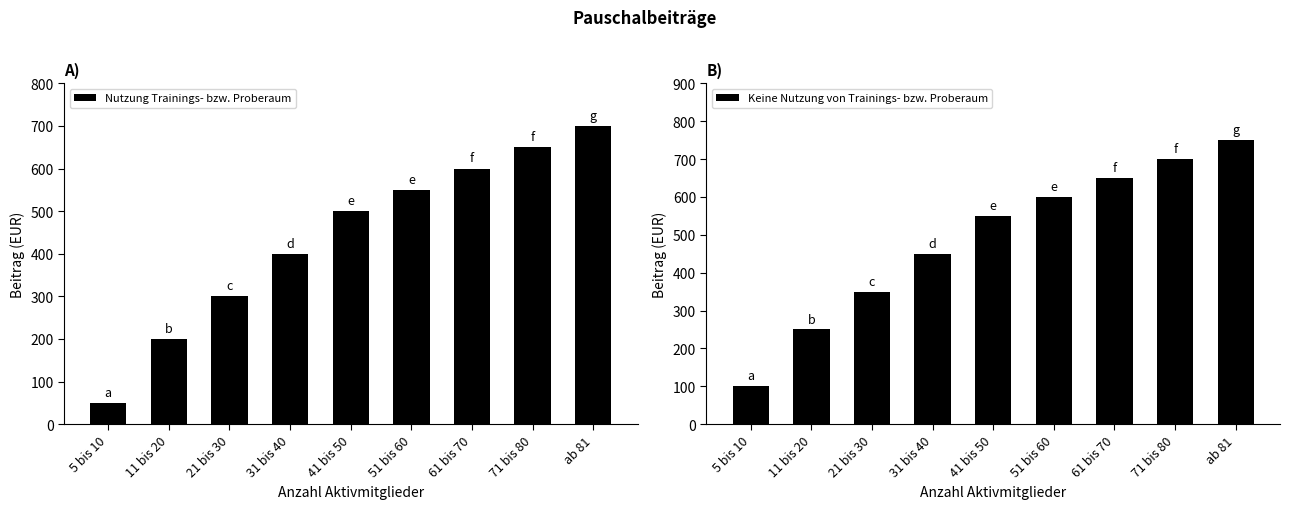

The Keine Nutzung von Trainings- bzw. Proberaum series shows 250 at 11 bis 20. True or false?

True